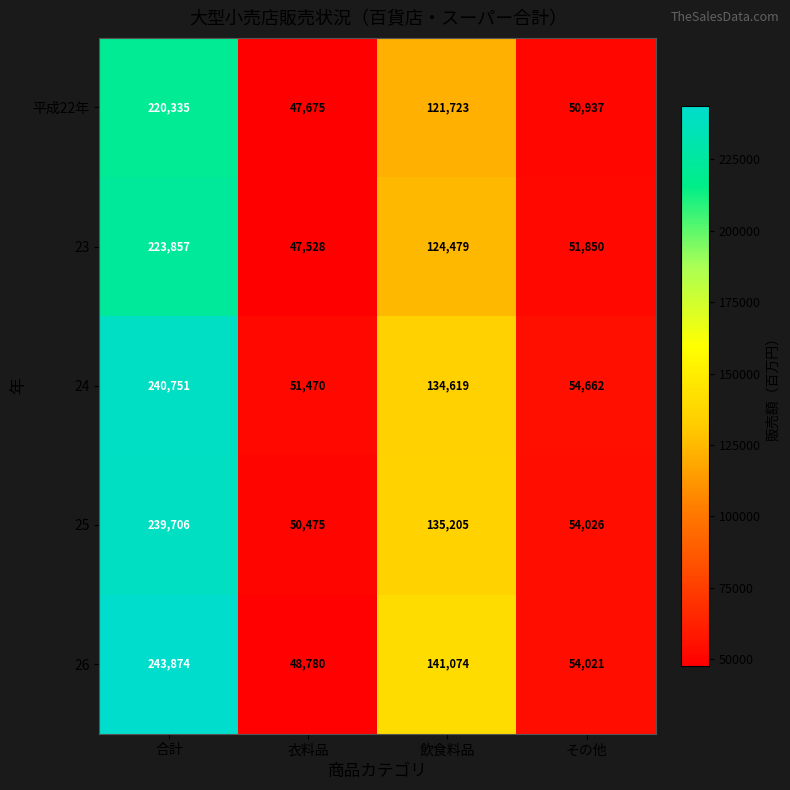

What is the spread (max minus min) of values at その他?

3725